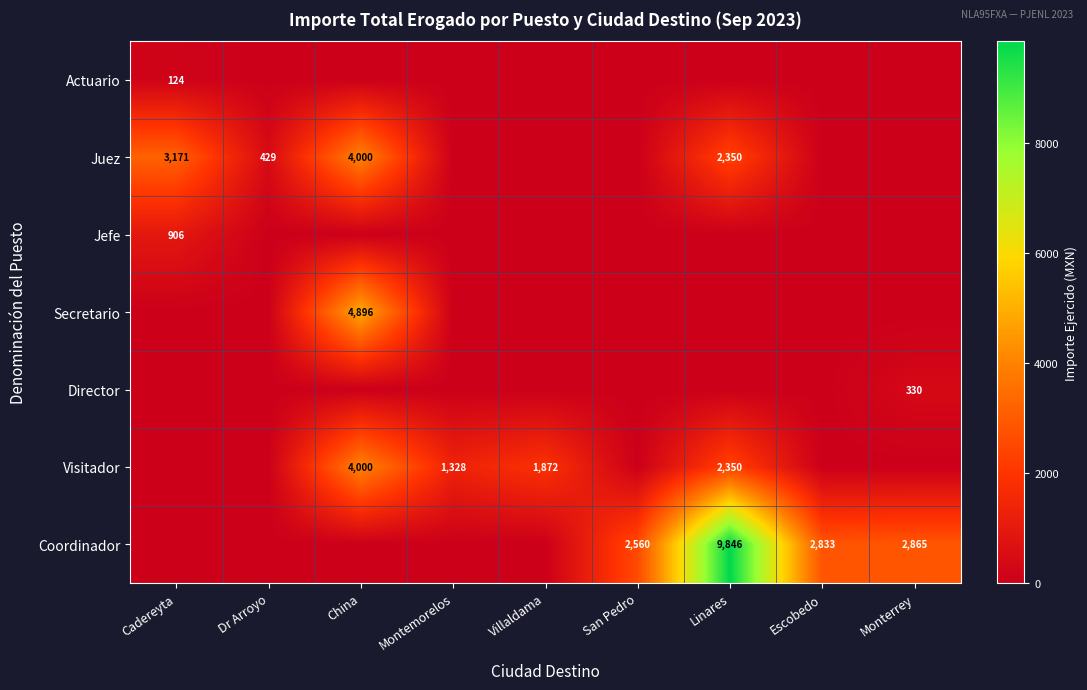

Is it true that Visitador equals 2870 at Villaldama?

False